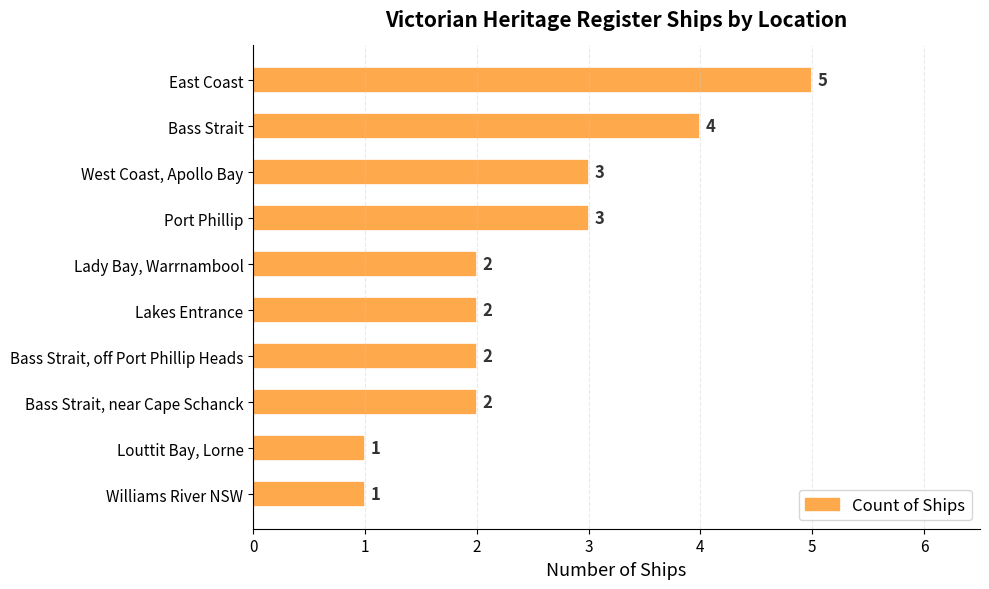

What is the difference between the second highest and second lowest values?

3